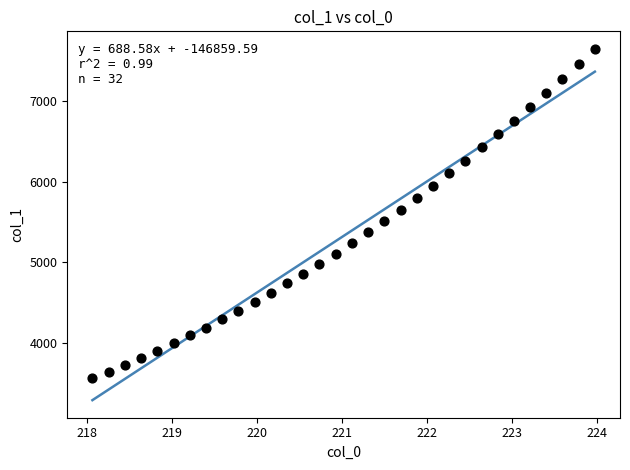

What is the range of Y values (max minus min)?

4086.3